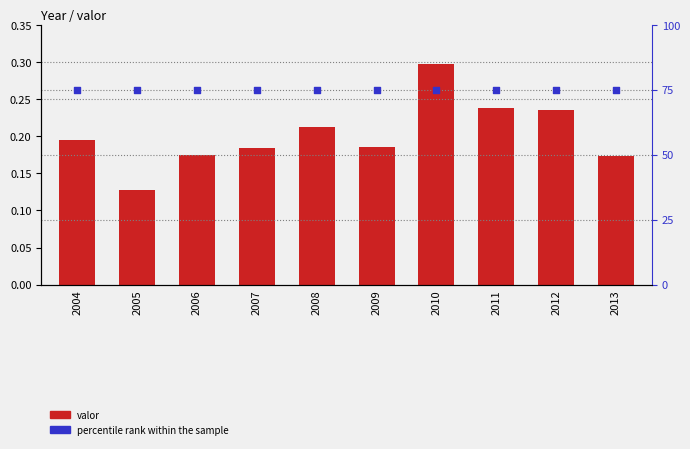

Which series has the largest total across all categories?

percentile rank within the sample